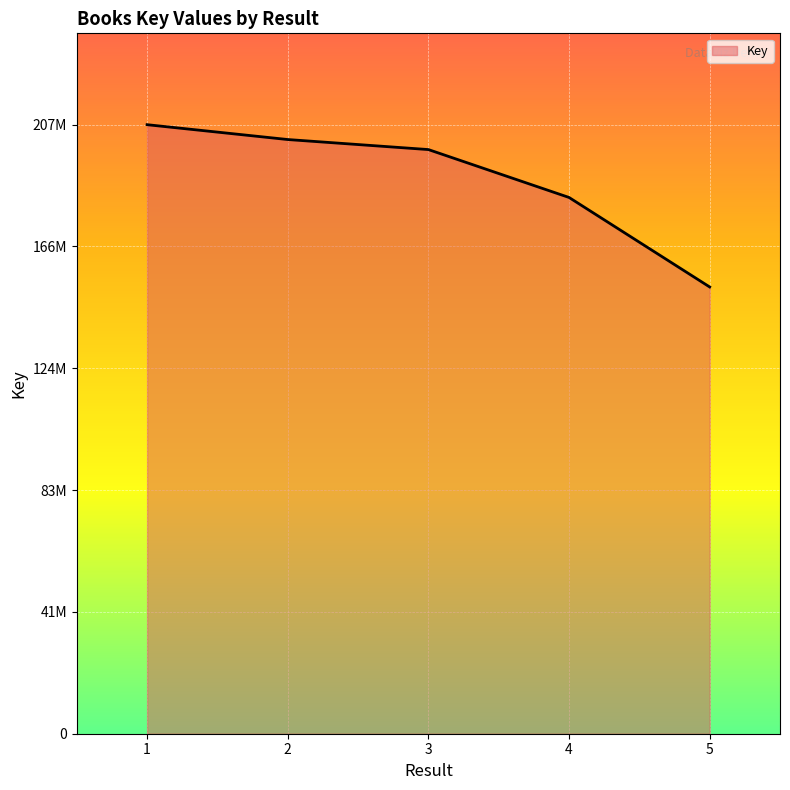

At which label is the value closest to 179992089?

4